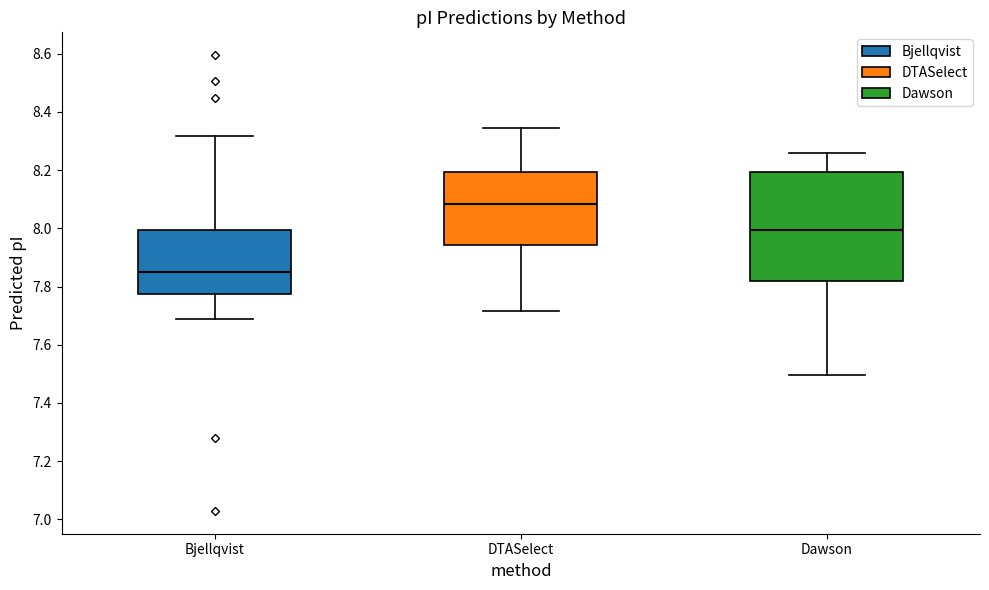

Which box has the highest median line?

DTASelect